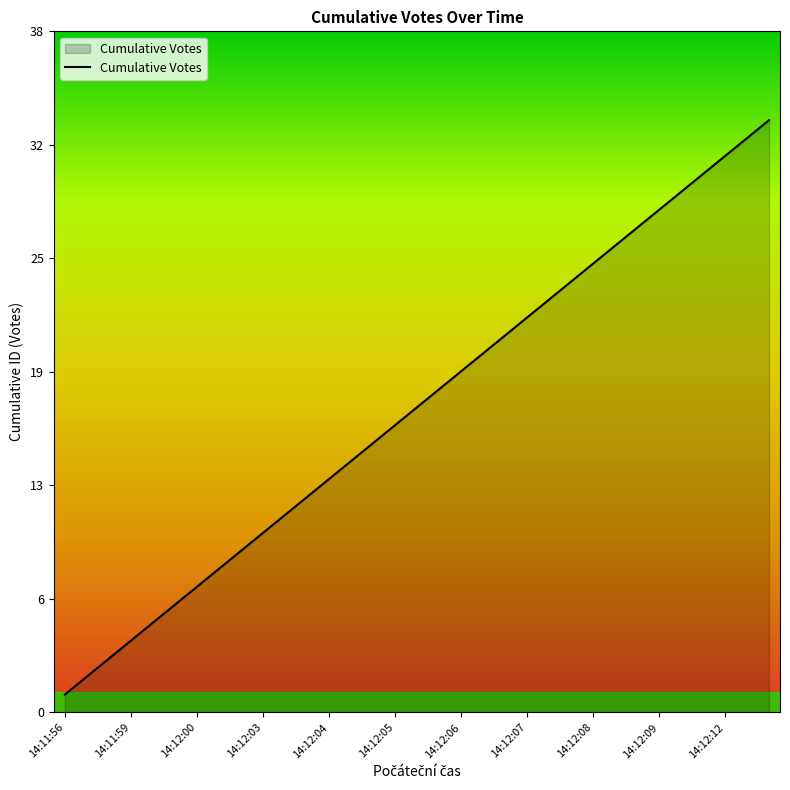

Which category has the lowest value across all series?

14:11:56